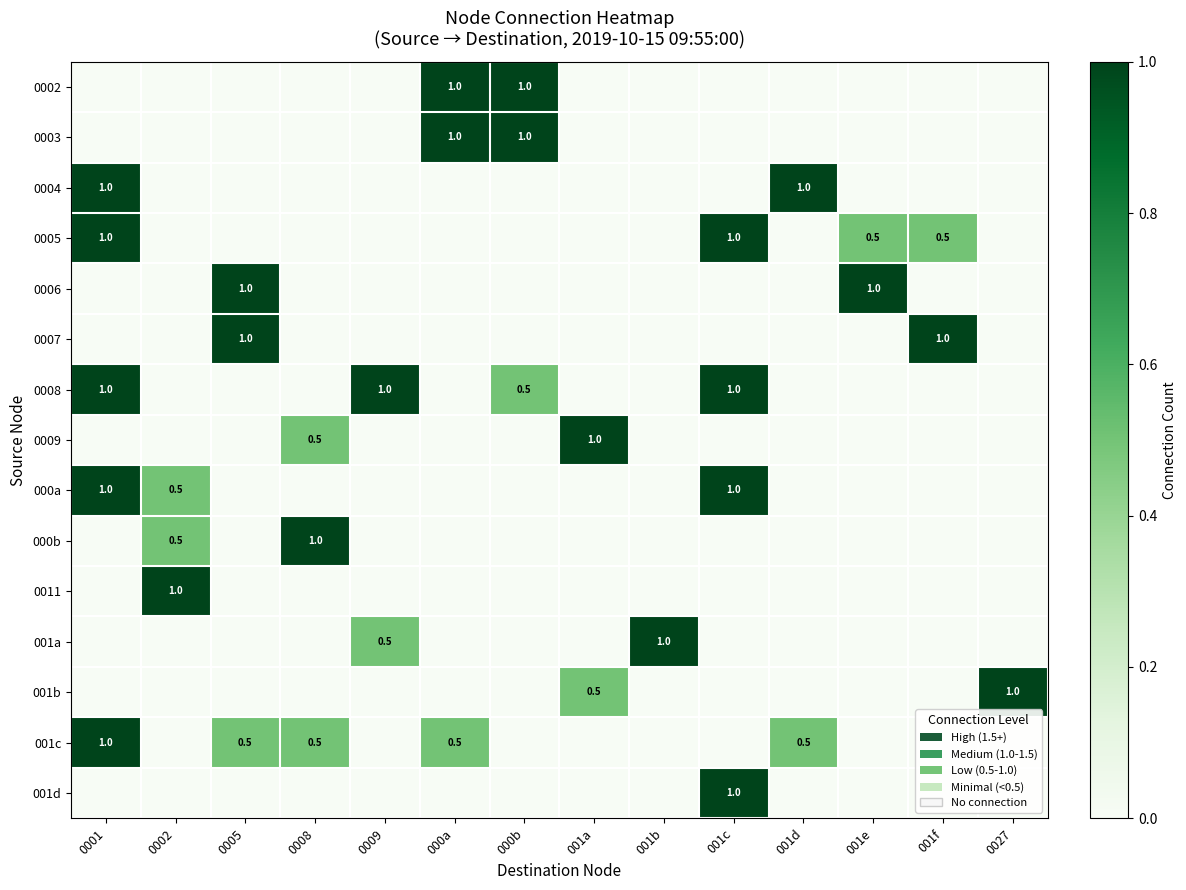

Which category has the lowest value across all series?

0001